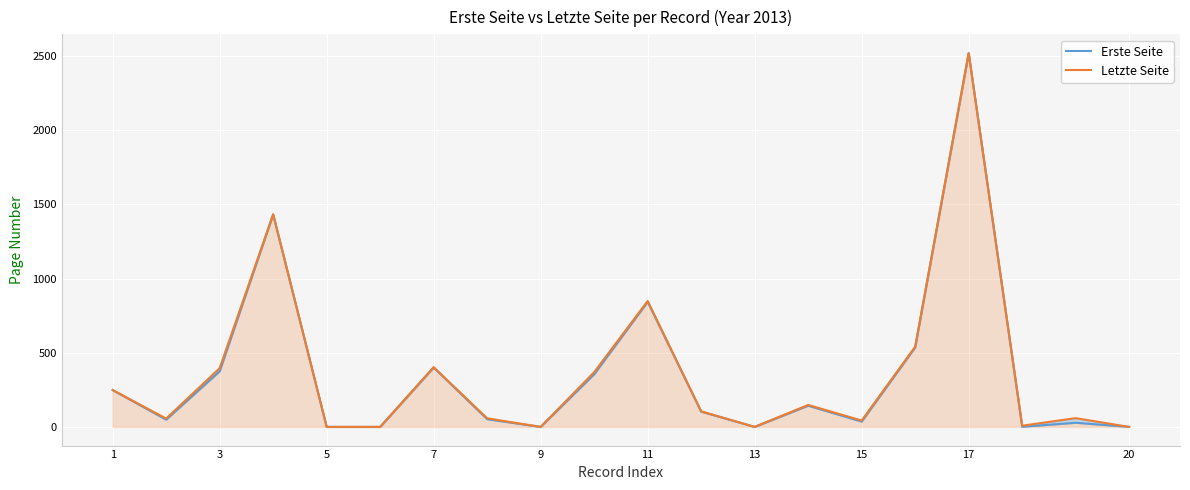

Which series has the largest range (max minus min)?

Letzte Seite